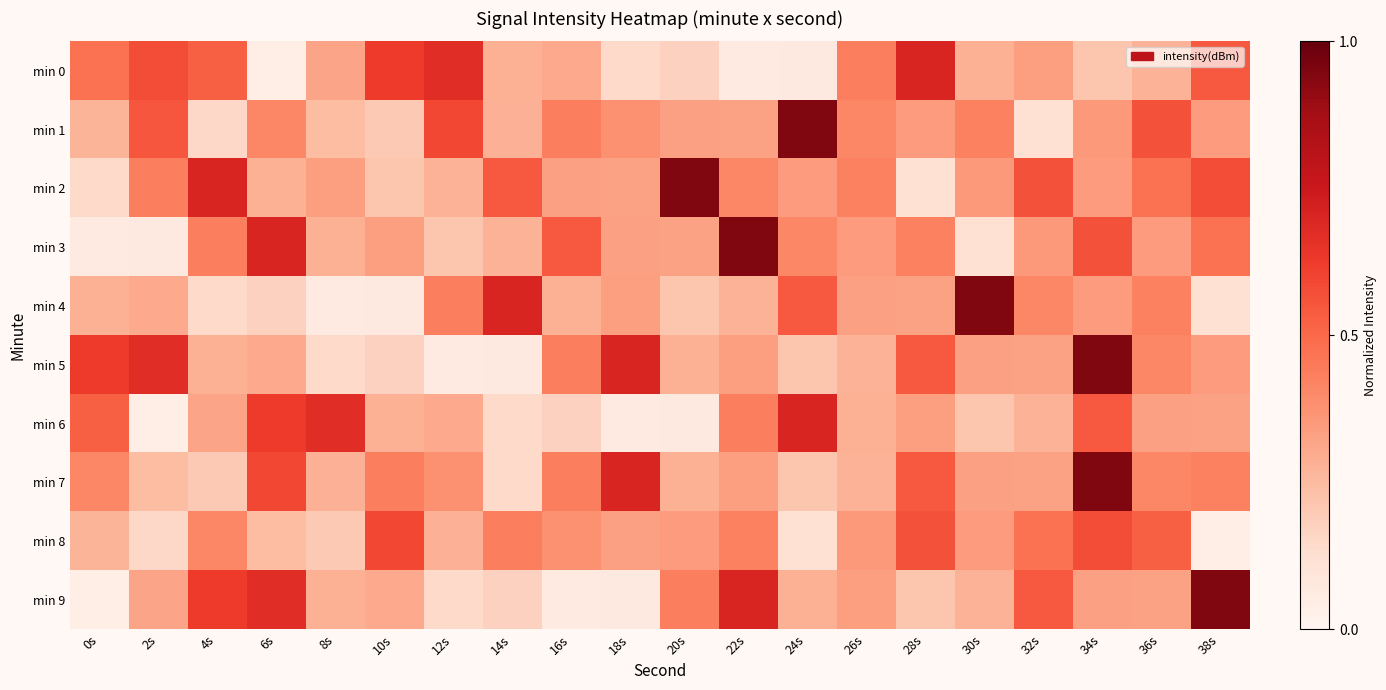

Reading left to right, transcribe all the data shown in this chart.

min 0: 0s=0.5	2s=0.6	4s=0.5	6s=0.0	8s=0.3	10s=0.6	12s=0.7	14s=0.3	16s=0.3	18s=0.1	20s=0.2	22s=0.1	24s=0.1	26s=0.4	28s=0.7	30s=0.3	32s=0.3	34s=0.2	36s=0.3	38s=0.5
min 1: 0s=0.3	2s=0.6	4s=0.2	6s=0.4	8s=0.2	10s=0.2	12s=0.6	14s=0.3	16s=0.4	18s=0.4	20s=0.3	22s=0.3	24s=0.9	26s=0.4	28s=0.3	30s=0.4	32s=0.1	34s=0.4	36s=0.6	38s=0.3
min 2: 0s=0.1	2s=0.4	4s=0.7	6s=0.3	8s=0.3	10s=0.2	12s=0.3	14s=0.5	16s=0.3	18s=0.3	20s=0.9	22s=0.4	24s=0.3	26s=0.4	28s=0.1	30s=0.4	32s=0.6	34s=0.3	36s=0.5	38s=0.6
min 3: 0s=0.1	2s=0.1	4s=0.4	6s=0.7	8s=0.3	10s=0.3	12s=0.2	14s=0.3	16s=0.5	18s=0.3	20s=0.3	22s=0.9	24s=0.4	26s=0.3	28s=0.4	30s=0.1	32s=0.4	34s=0.6	36s=0.3	38s=0.5
min 4: 0s=0.3	2s=0.3	4s=0.1	6s=0.2	8s=0.1	10s=0.1	12s=0.4	14s=0.7	16s=0.3	18s=0.3	20s=0.2	22s=0.3	24s=0.5	26s=0.3	28s=0.3	30s=0.9	32s=0.4	34s=0.3	36s=0.4	38s=0.1
min 5: 0s=0.6	2s=0.7	4s=0.3	6s=0.3	8s=0.1	10s=0.2	12s=0.1	14s=0.1	16s=0.4	18s=0.7	20s=0.3	22s=0.3	24s=0.2	26s=0.3	28s=0.5	30s=0.3	32s=0.3	34s=0.9	36s=0.4	38s=0.3
min 6: 0s=0.5	2s=0.0	4s=0.3	6s=0.6	8s=0.7	10s=0.3	12s=0.3	14s=0.1	16s=0.2	18s=0.1	20s=0.1	22s=0.4	24s=0.7	26s=0.3	28s=0.3	30s=0.2	32s=0.3	34s=0.5	36s=0.3	38s=0.3
min 7: 0s=0.4	2s=0.2	4s=0.2	6s=0.6	8s=0.3	10s=0.4	12s=0.4	14s=0.1	16s=0.4	18s=0.7	20s=0.3	22s=0.3	24s=0.2	26s=0.3	28s=0.5	30s=0.3	32s=0.3	34s=0.9	36s=0.4	38s=0.4
min 8: 0s=0.3	2s=0.2	4s=0.4	6s=0.2	8s=0.2	10s=0.6	12s=0.3	14s=0.4	16s=0.4	18s=0.3	20s=0.3	22s=0.4	24s=0.1	26s=0.4	28s=0.6	30s=0.3	32s=0.5	34s=0.6	36s=0.5	38s=0.0
min 9: 0s=0.0	2s=0.3	4s=0.6	6s=0.7	8s=0.3	10s=0.3	12s=0.1	14s=0.2	16s=0.1	18s=0.1	20s=0.4	22s=0.7	24s=0.3	26s=0.3	28s=0.2	30s=0.3	32s=0.5	34s=0.3	36s=0.3	38s=0.9